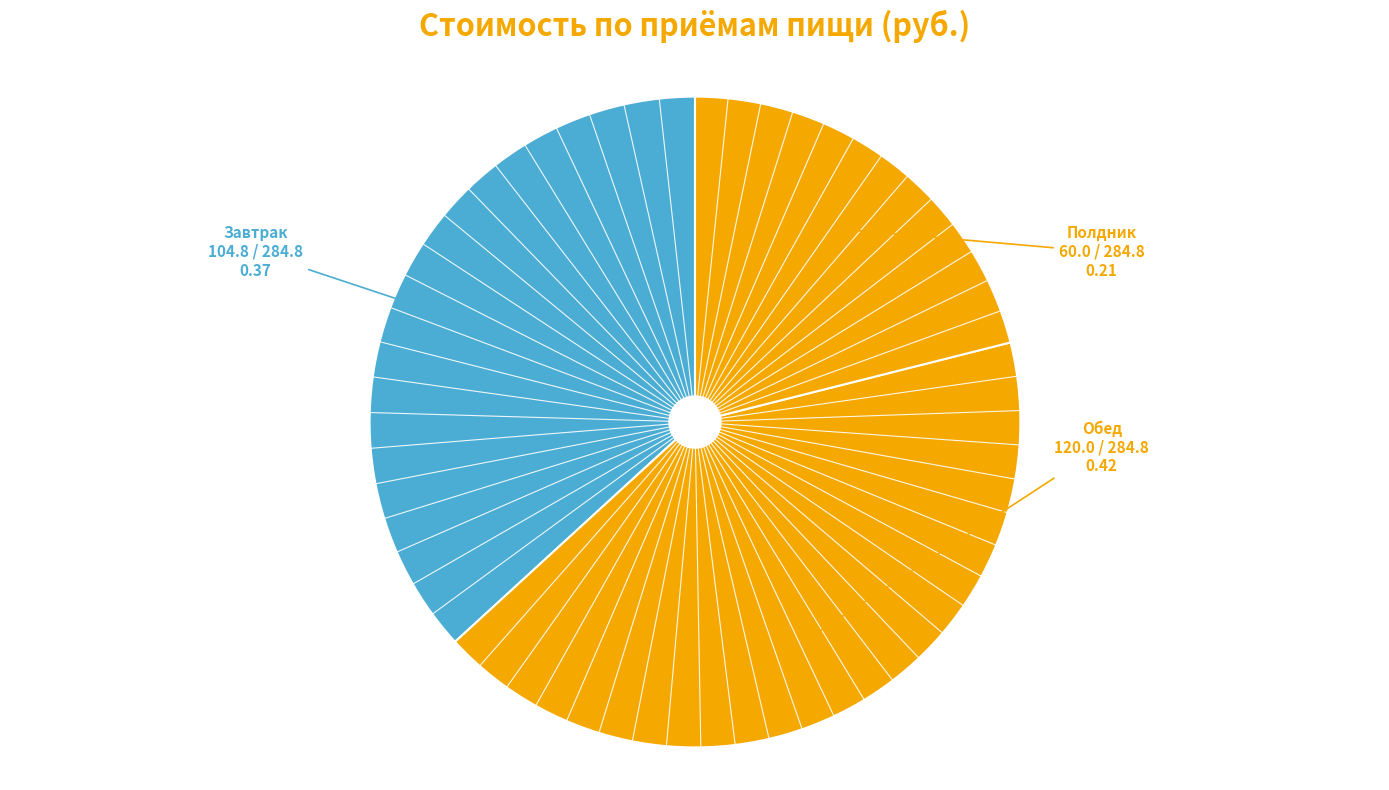

How many slices are in this pie chart?

3